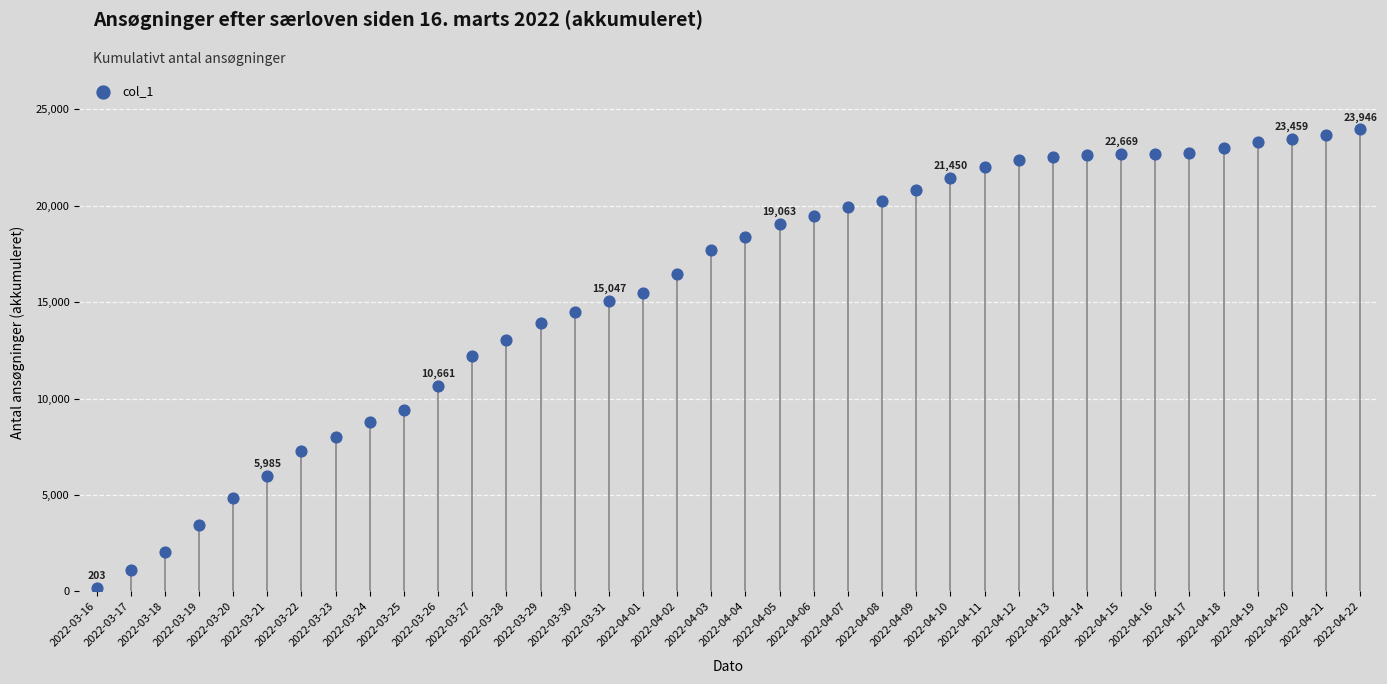

What is the range of Y values (max minus min)?

23743